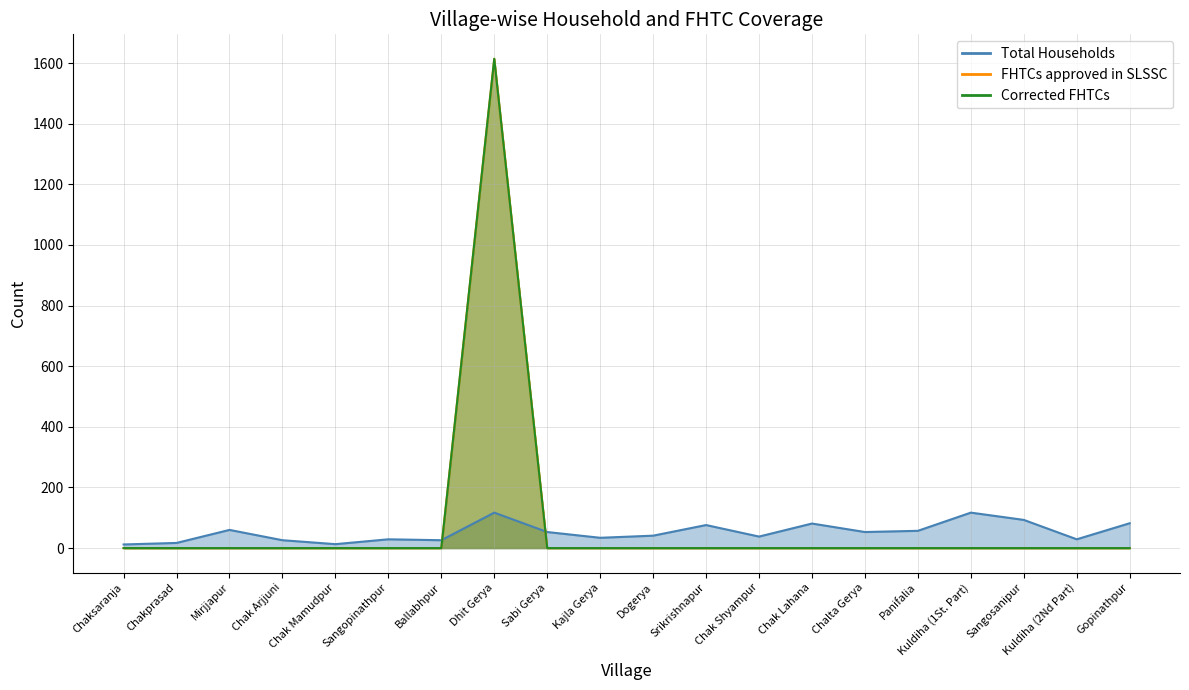

Reading left to right, extract all data points from this chart.

Total Households: Chaksaranja=12	Chakprasad=17	Mirjjapur=60	Chak Arjjuni=26	Chak Mamudpur=13	Sangopinathpur=29	Ballabhpur=26	Dhit Gerya=117	Sabi Gerya=53	Kajla Gerya=34	Dogerya=41	Srikrishnapur=76	Chak Shyampur=38	Chak Lahana=81	Chalta Gerya=53	Panifalia=57	Kuldiha (1St. Part)=117	Sangosanipur=93	Kuldiha (2Nd Part)=29	Gopinathpur=82
FHTCs approved in SLSSC: Chaksaranja=0	Chakprasad=0	Mirjjapur=0	Chak Arjjuni=0	Chak Mamudpur=0	Sangopinathpur=0	Ballabhpur=0	Dhit Gerya=1614	Sabi Gerya=0	Kajla Gerya=0	Dogerya=0	Srikrishnapur=0	Chak Shyampur=0	Chak Lahana=0	Chalta Gerya=0	Panifalia=0	Kuldiha (1St. Part)=0	Sangosanipur=0	Kuldiha (2Nd Part)=0	Gopinathpur=0
Corrected FHTCs: Chaksaranja=0	Chakprasad=0	Mirjjapur=0	Chak Arjjuni=0	Chak Mamudpur=0	Sangopinathpur=0	Ballabhpur=0	Dhit Gerya=1614	Sabi Gerya=0	Kajla Gerya=0	Dogerya=0	Srikrishnapur=0	Chak Shyampur=0	Chak Lahana=0	Chalta Gerya=0	Panifalia=0	Kuldiha (1St. Part)=0	Sangosanipur=0	Kuldiha (2Nd Part)=0	Gopinathpur=0